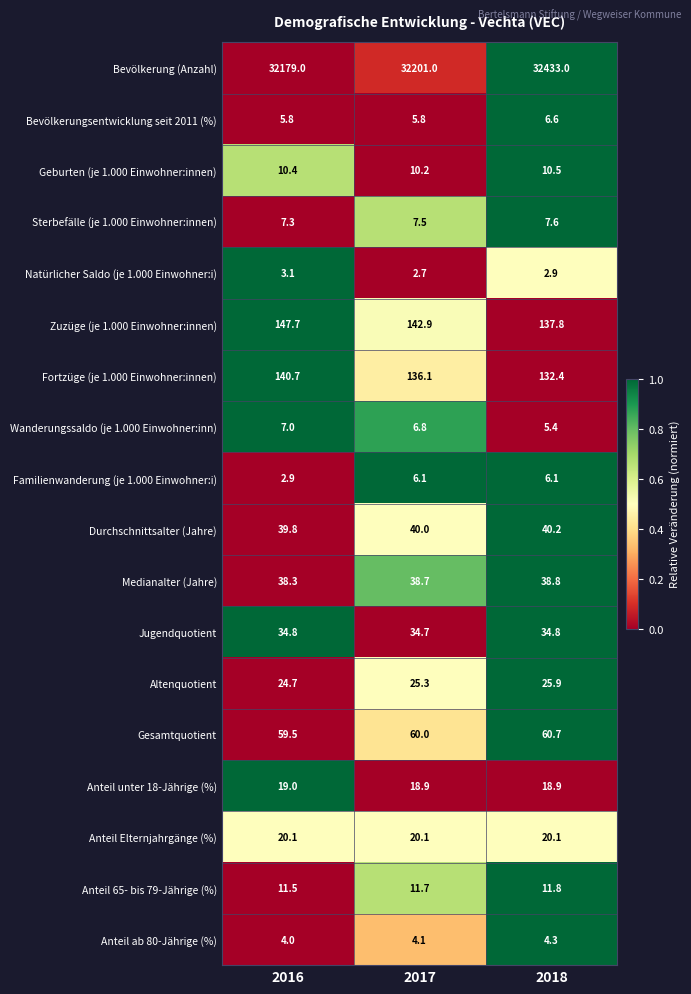

The value of Bevölkerung (Anzahl) at 2016 is 32179.0. True or false?

True